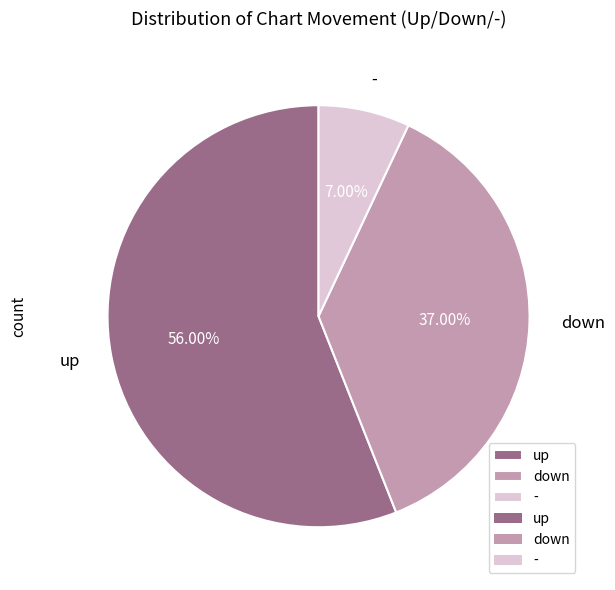

How many segments does this pie chart have?

3